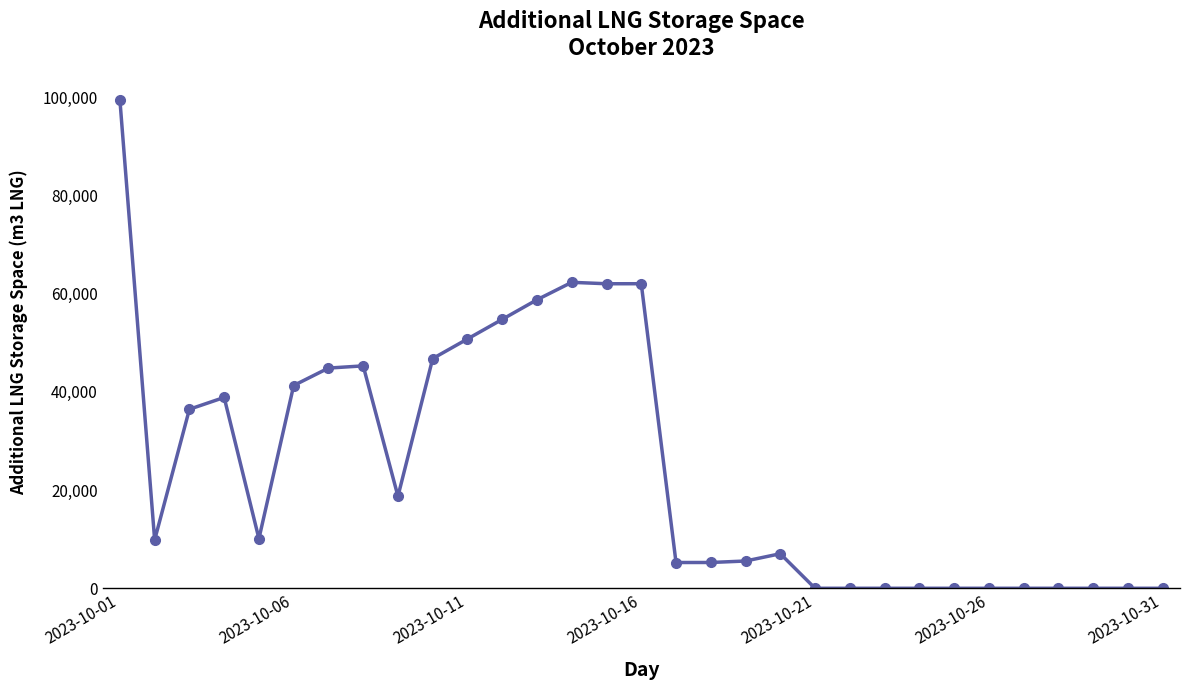

True or false: there are more than 0 points higher than both neighbors.

True